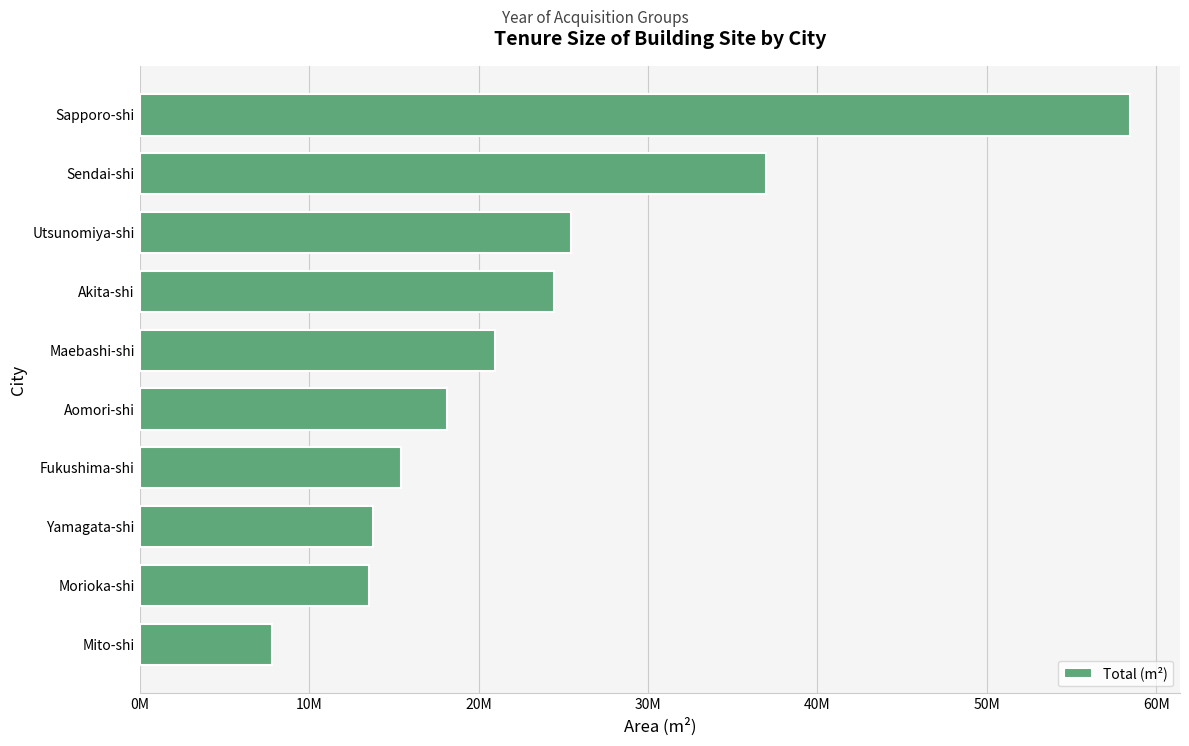

How many data points does each series have?

10